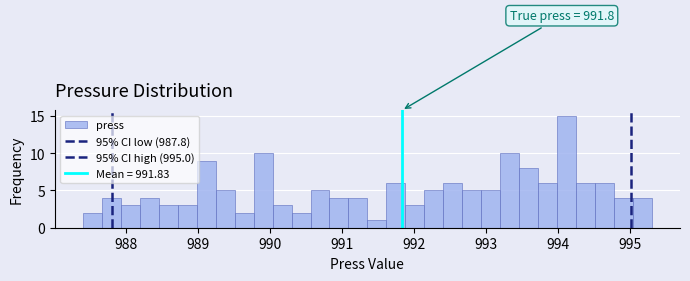

Read against the x-axis, roughly where is the centre of the tallest bar?

994.1